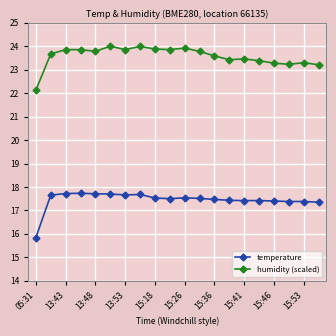

Count the number of categories in the chart.

20